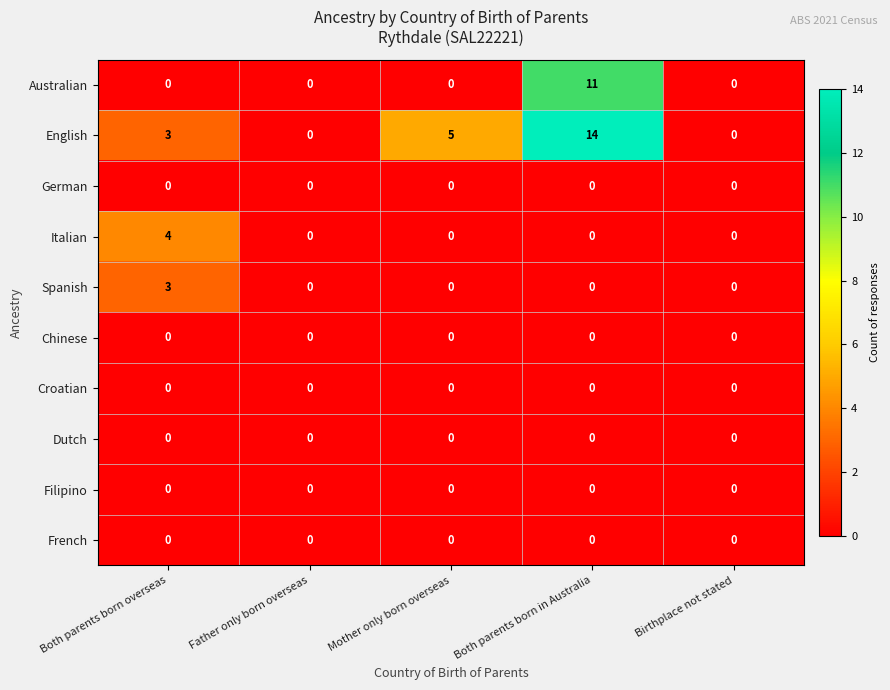

Which series has the largest range (max minus min)?

English